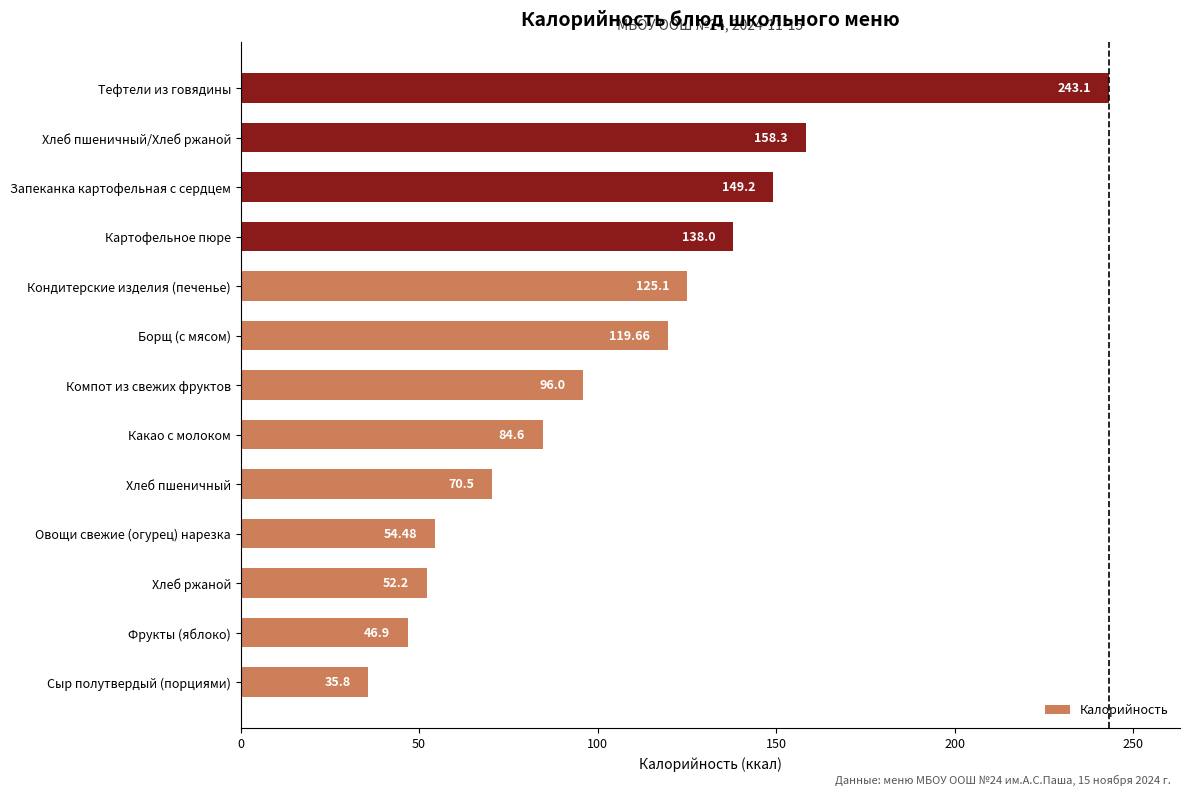

What is the sum of all values?

1373.8